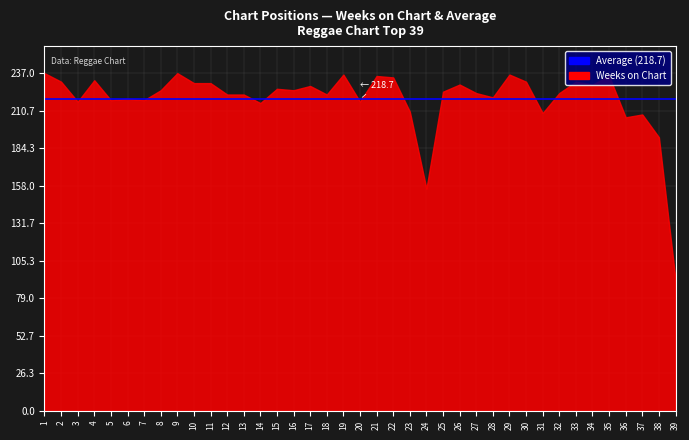

The value at 1 is 237. True or false?

True